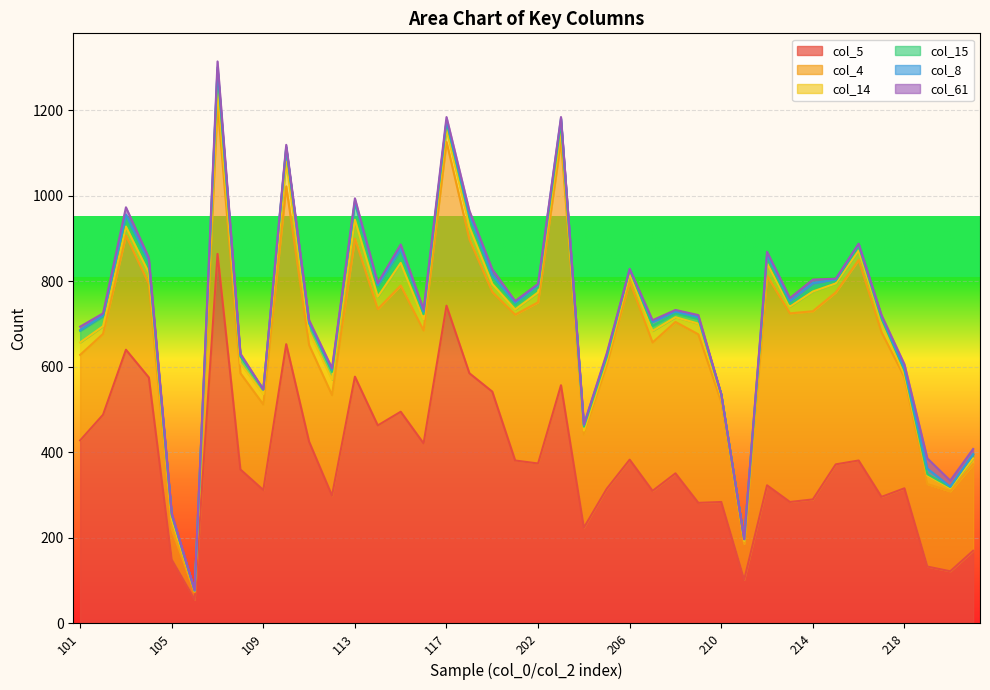

How many series are shown in this chart?

6